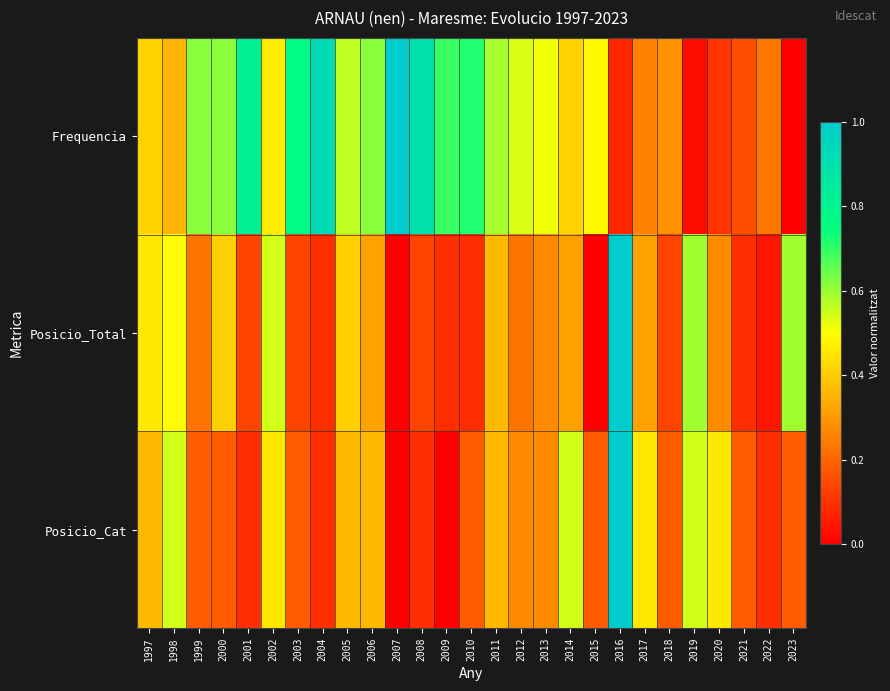

Reading right to left, list all the values displayed in this chart.

Frequencia: 2023=0.0	2022=0.2	2021=0.2	2020=0.1	2019=0.0	2018=0.3	2017=0.3	2016=0.1	2015=0.5	2014=0.4	2013=0.5	2012=0.5	2011=0.6	2010=0.7	2009=0.7	2008=0.9	2007=1.0	2006=0.6	2005=0.6	2004=0.9	2003=0.8	2002=0.5	2001=0.8	2000=0.6	1999=0.6	1998=0.4	1997=0.4
Posicio_Total: 2023=0.6	2022=0.0	2021=0.1	2020=0.3	2019=0.6	2018=0.1	2017=0.3	2016=1.0	2015=0.0	2014=0.3	2013=0.3	2012=0.2	2011=0.4	2010=0.1	2009=0.1	2008=0.1	2007=0.0	2006=0.3	2005=0.4	2004=0.1	2003=0.1	2002=0.5	2001=0.1	2000=0.4	1999=0.2	1998=0.5	1997=0.5
Posicio_Cat: 2023=0.2	2022=0.1	2021=0.2	2020=0.5	2019=0.5	2018=0.2	2017=0.5	2016=1.0	2015=0.2	2014=0.5	2013=0.3	2012=0.3	2011=0.4	2010=0.2	2009=0.0	2008=0.1	2007=0.0	2006=0.4	2005=0.4	2004=0.1	2003=0.2	2002=0.5	2001=0.1	2000=0.2	1999=0.2	1998=0.5	1997=0.4